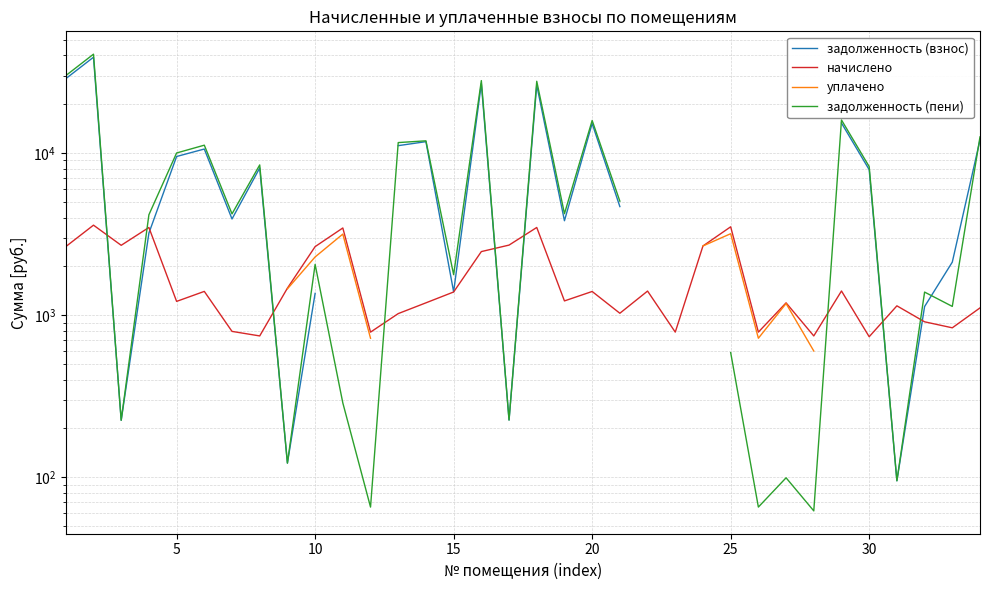

What is the greatest value displayed?

40703.8